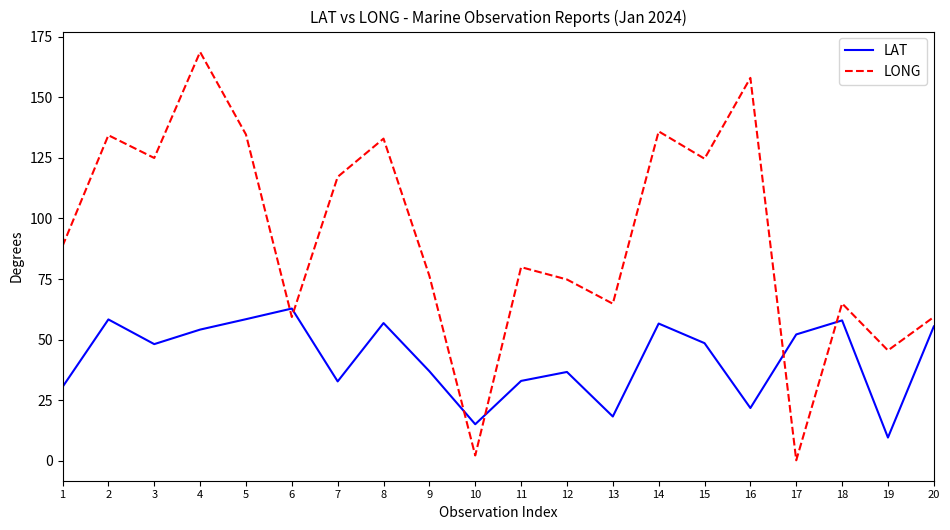

Rank the series by their average value, from lowest to highest.

LAT, LONG